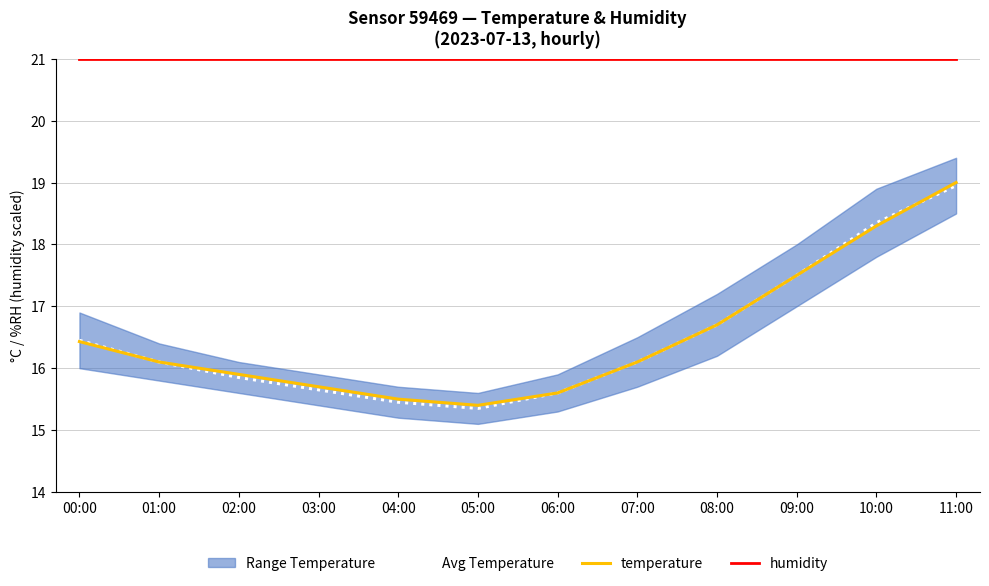

Which category has the highest value in the Avg Temperature series?

11:00